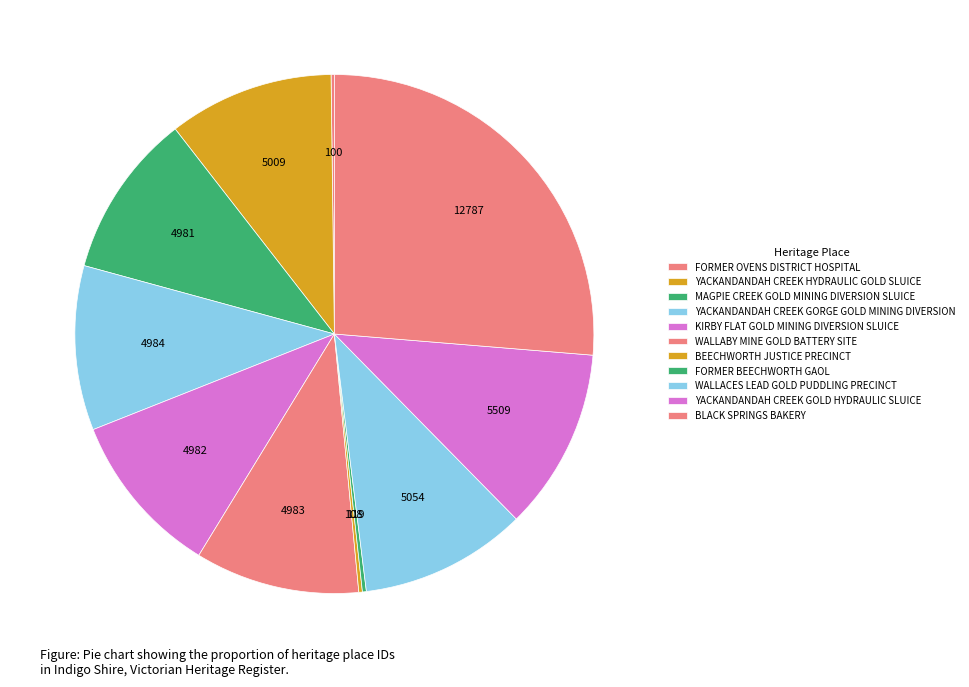

Does YACKANDANDAH CREEK GORGE GOLD MINING DIVERSION account for over 50% of the chart?

No